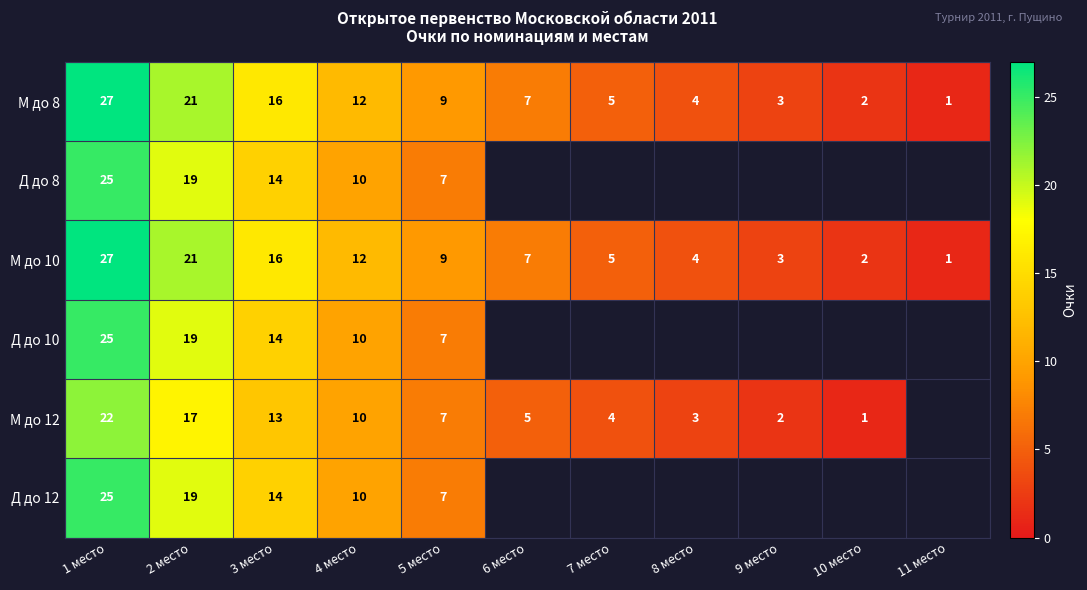

List the labels in order of М до 10 value, smallest first.

11 место, 10 место, 9 место, 8 место, 7 место, 6 место, 5 место, 4 место, 3 место, 2 место, 1 место